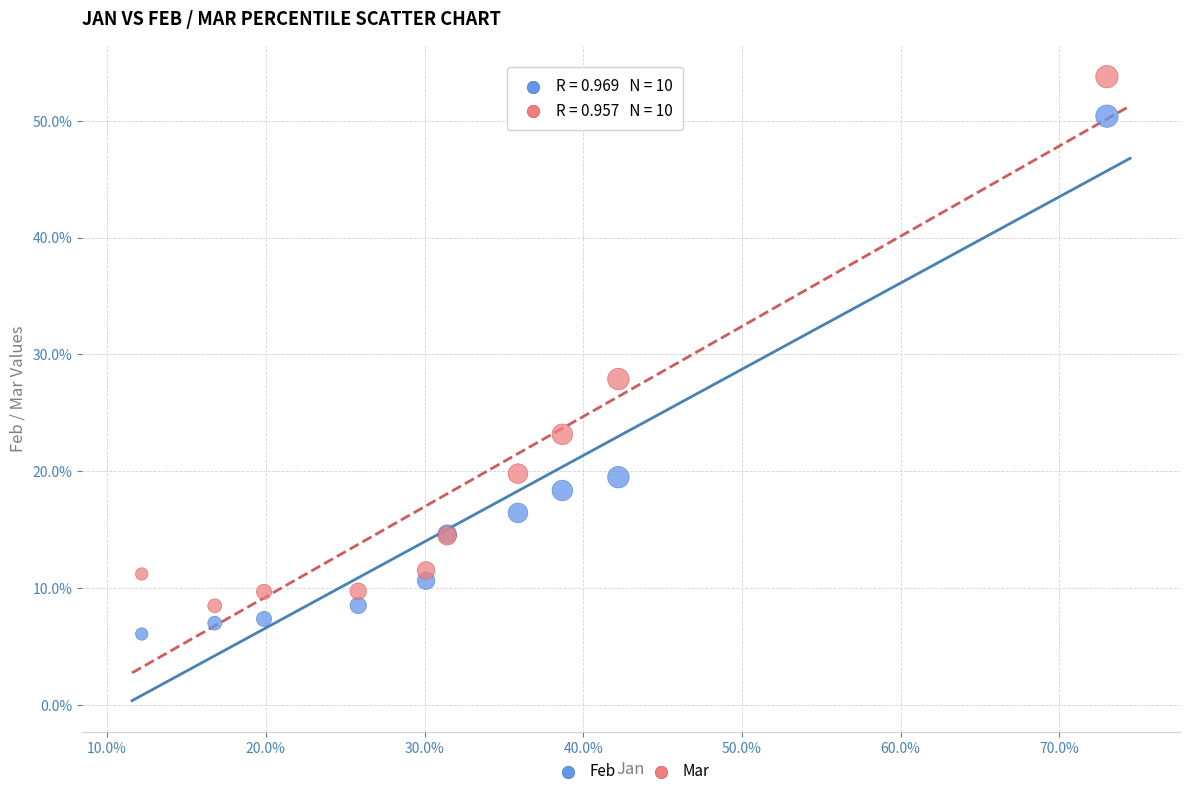

What are all the series names shown in the legend?

Feb, Mar